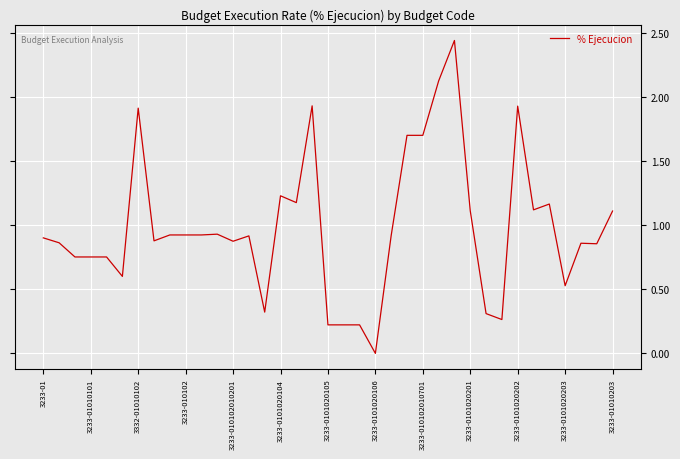

How many lines are shown in the chart?

1